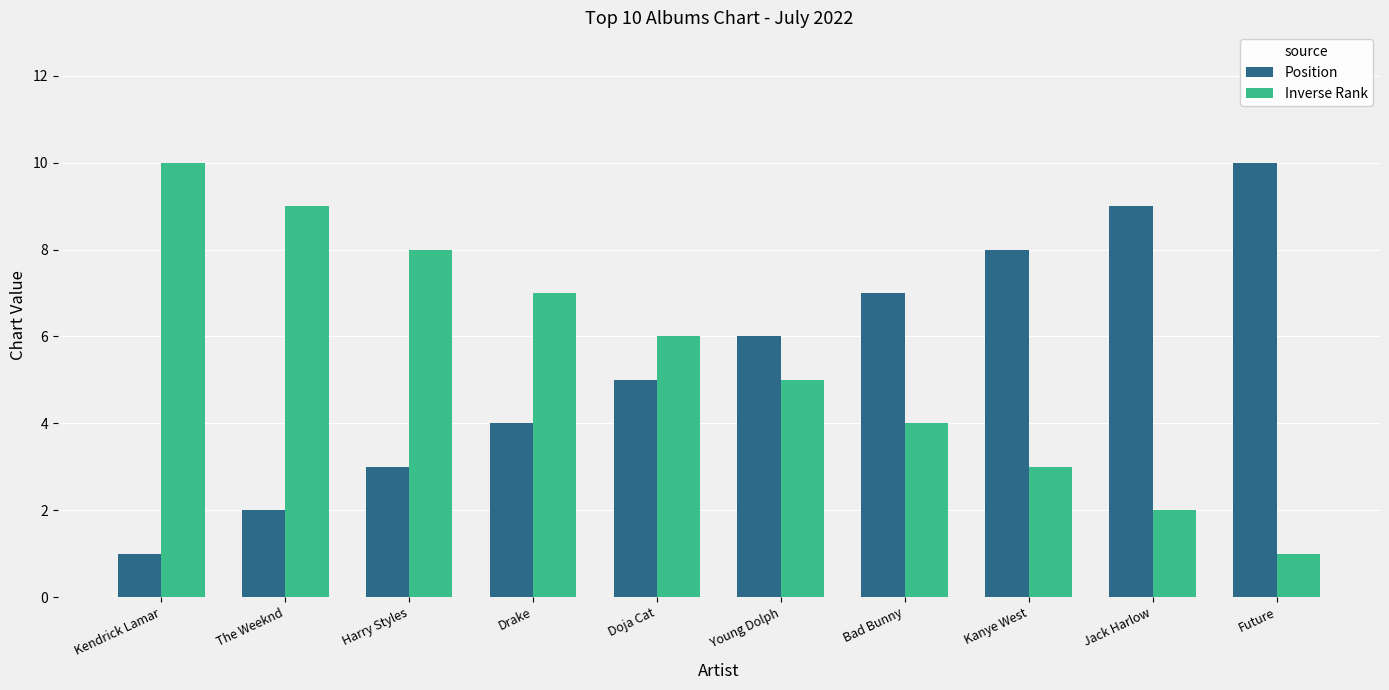

At The Weeknd, list the series in order from largest to smallest.

Inverse Rank, Position